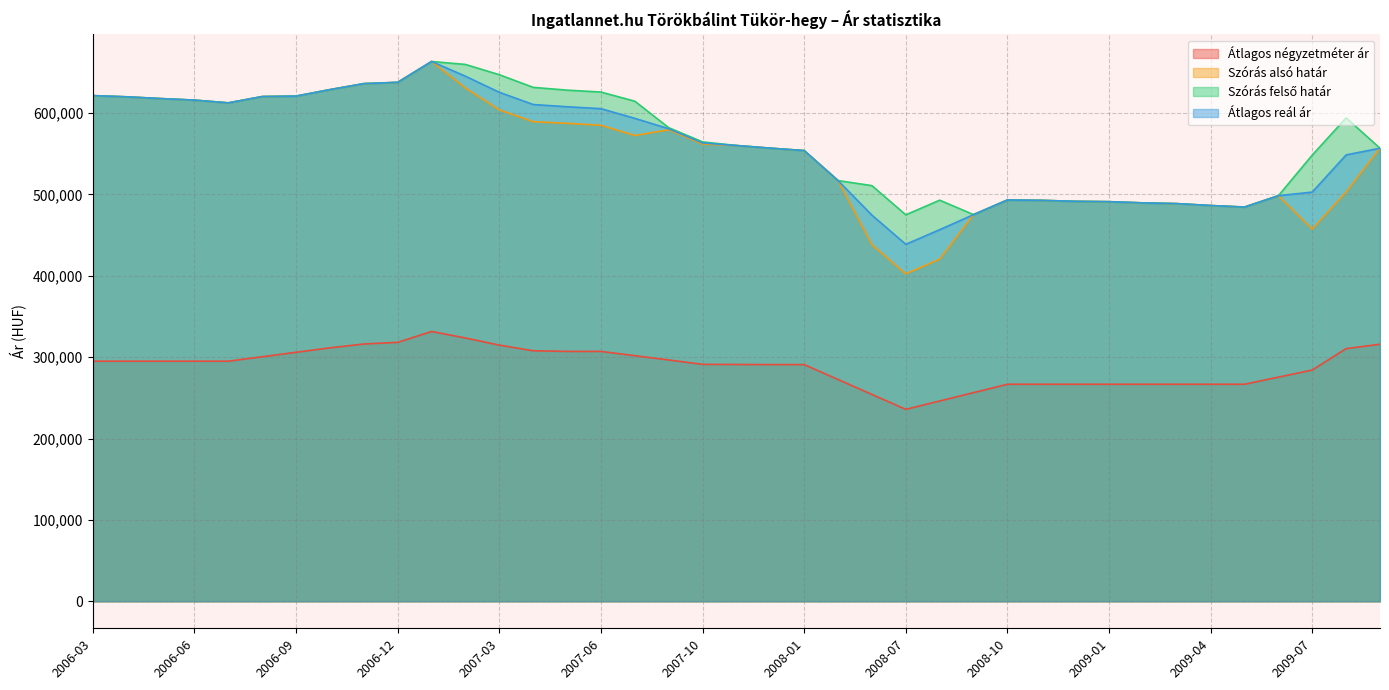

What is the label of the 9th point from the right?

2009-01